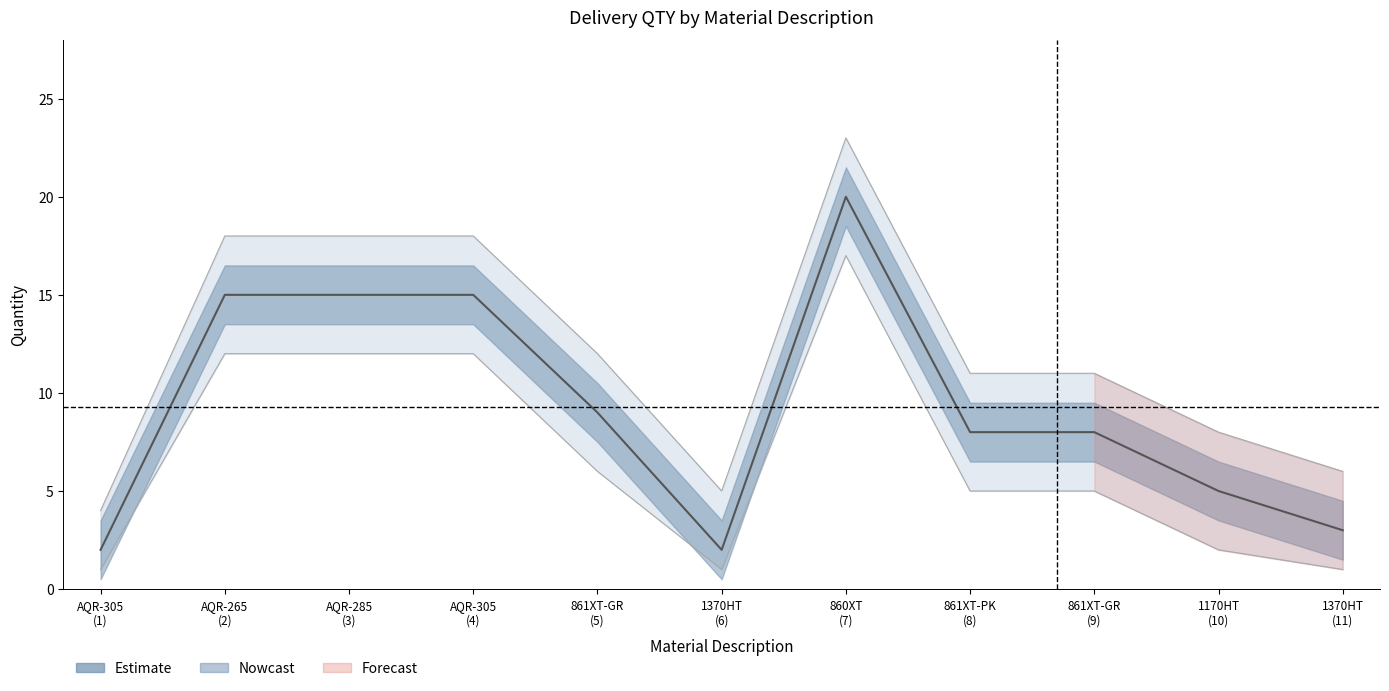

How many values in the QTY_upper series are below 11?

4